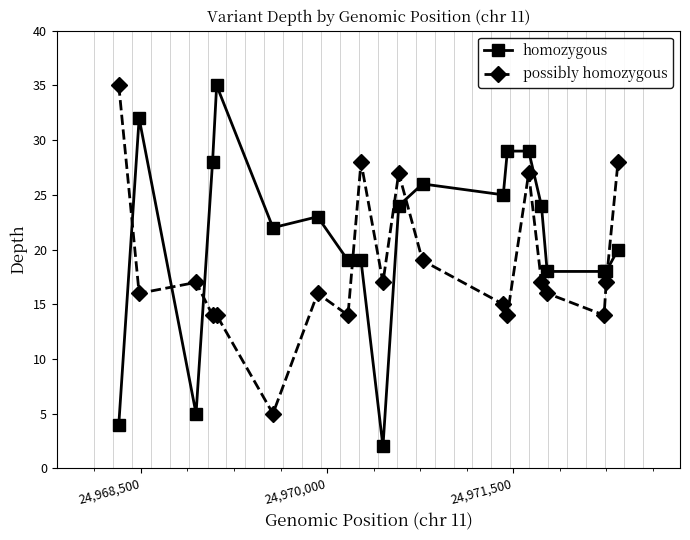

Does the chart display data point markers on the line(s)?

Yes